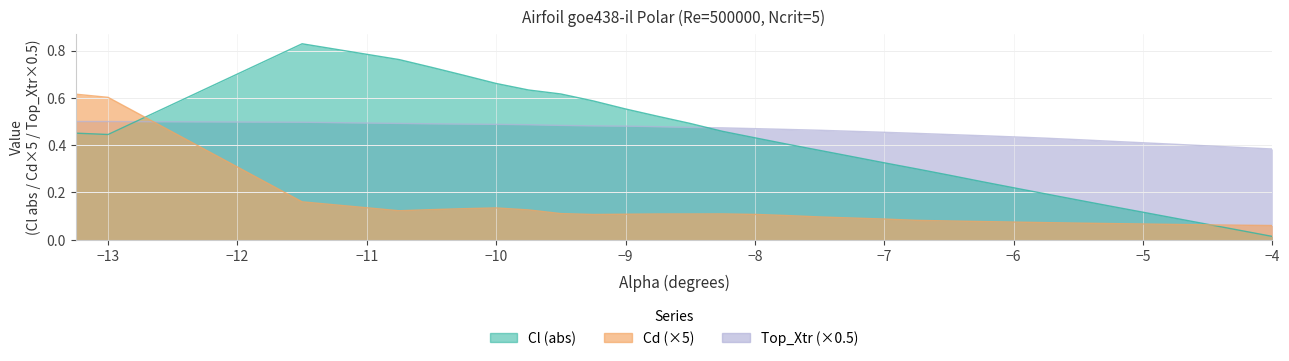

Reading left to right, list all the values displayed in this chart.

Cl: -13.25=0.5	-13.0=0.4	-11.5=0.8	-10.75=0.8	-10.5=0.7	-10.25=0.7	-10.0=0.7	-9.75=0.6	-9.5=0.6	-9.25=0.6	-9.0=0.6	-8.75=0.5	-8.5=0.5	-8.25=0.5	-8.0=0.4	-7.75=0.4	-7.5=0.4	-7.25=0.4	-7.0=0.3	-6.75=0.3	-6.5=0.3	-6.25=0.2	-6.0=0.2	-5.75=0.2	-5.5=0.2	-5.25=0.1	-4.75=0.1	-4.5=0.1	-4.25=0.0	-4.0=0.0
Cd: -13.25=0.6	-13.0=0.6	-11.5=0.2	-10.75=0.1	-10.5=0.1	-10.25=0.1	-10.0=0.1	-9.75=0.1	-9.5=0.1	-9.25=0.1	-9.0=0.1	-8.75=0.1	-8.5=0.1	-8.25=0.1	-8.0=0.1	-7.75=0.1	-7.5=0.1	-7.25=0.1	-7.0=0.1	-6.75=0.1	-6.5=0.1	-6.25=0.1	-6.0=0.1	-5.75=0.1	-5.5=0.1	-5.25=0.1	-4.75=0.1	-4.5=0.1	-4.25=0.1	-4.0=0.1
Top_Xtr: -13.25=0.5	-13.0=0.5	-11.5=0.5	-10.75=0.5	-10.5=0.5	-10.25=0.5	-10.0=0.5	-9.75=0.5	-9.5=0.5	-9.25=0.5	-9.0=0.5	-8.75=0.5	-8.5=0.5	-8.25=0.5	-8.0=0.5	-7.75=0.5	-7.5=0.5	-7.25=0.5	-7.0=0.5	-6.75=0.4	-6.5=0.4	-6.25=0.4	-6.0=0.4	-5.75=0.4	-5.5=0.4	-5.25=0.4	-4.75=0.4	-4.5=0.4	-4.25=0.4	-4.0=0.4